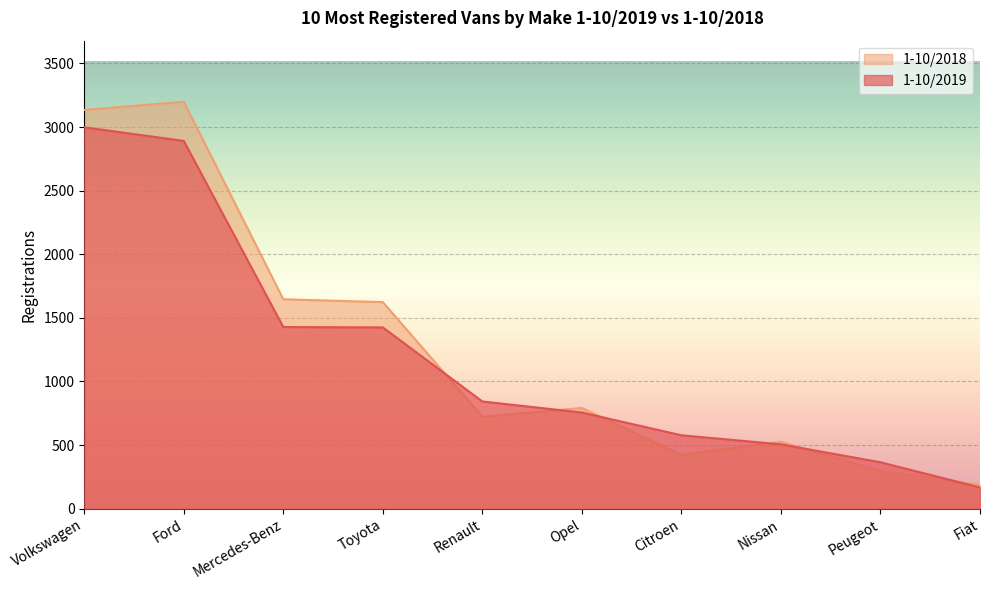

How many categories are shown in the chart?

10